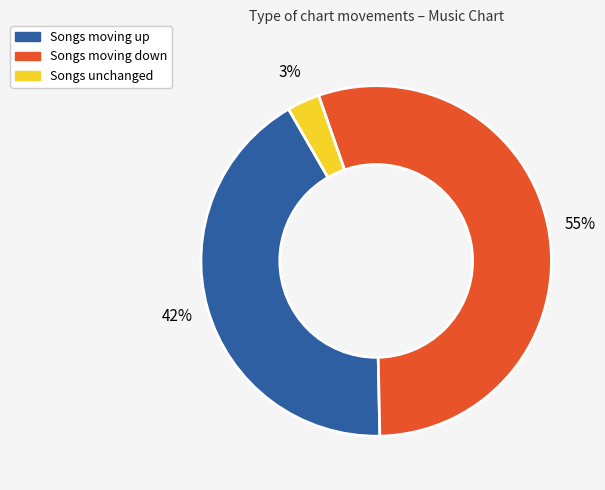

Is there any slice that represents more than half of the pie?

Yes